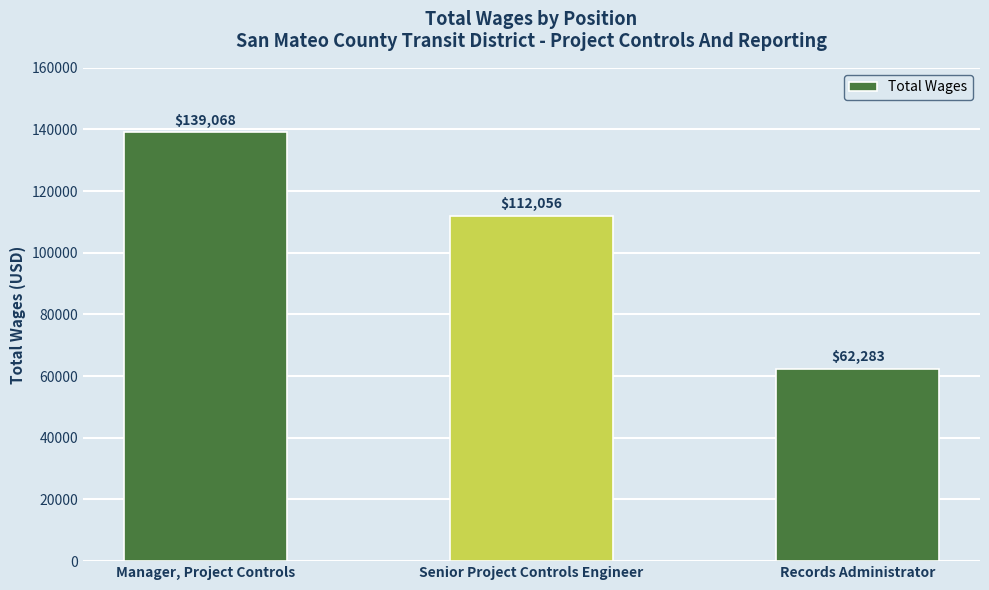

True or false: the data shows 139068 at Manager, Project Controls.

True